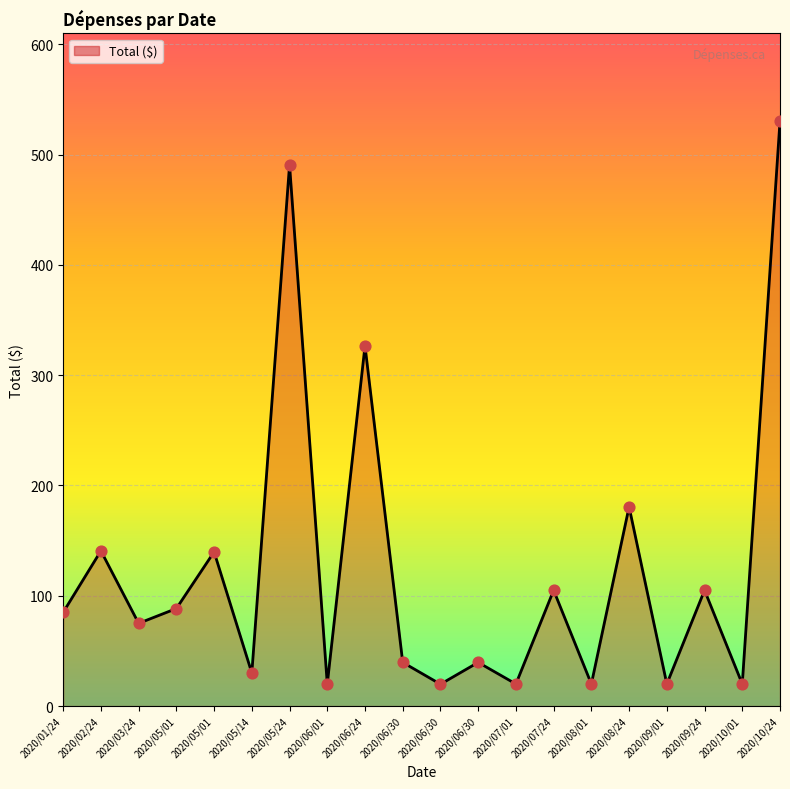

Does the chart have visible grid lines?

Yes